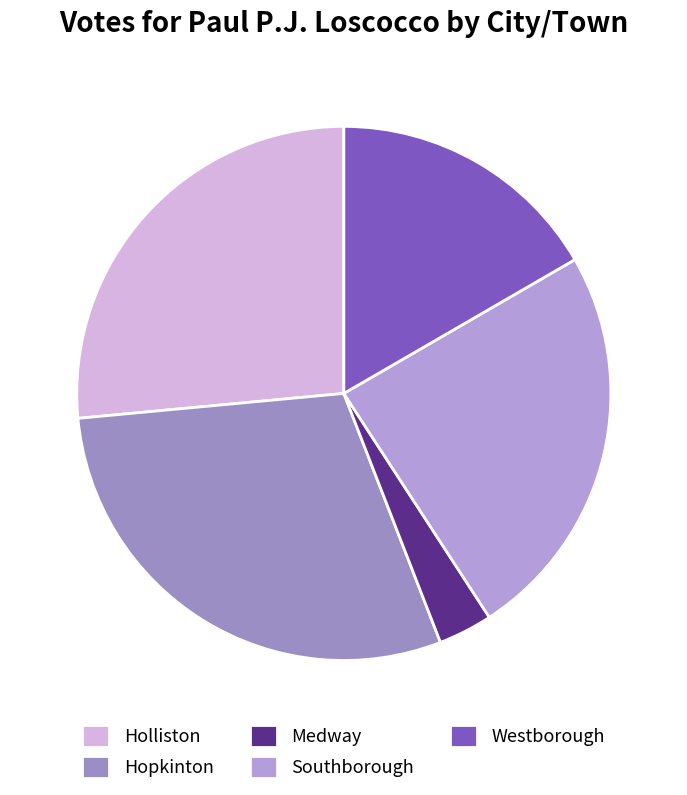

How many segments does this pie chart have?

5